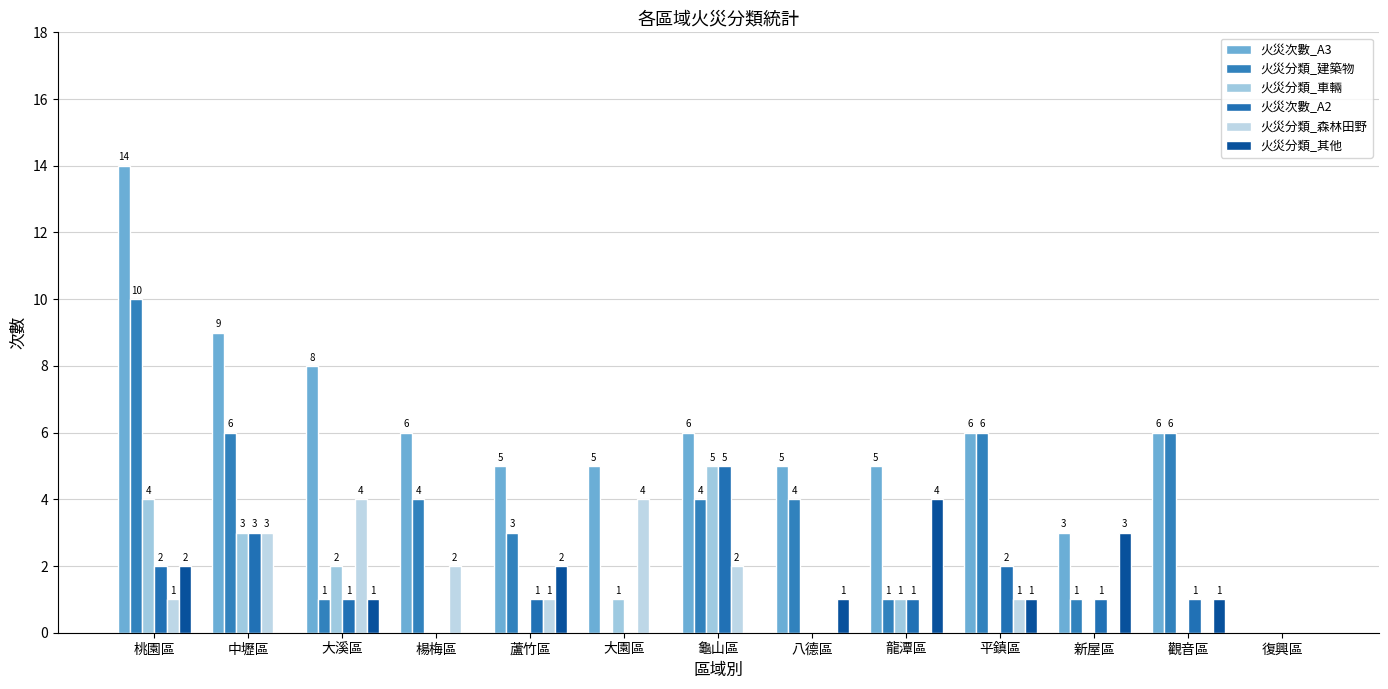

Rank the categories by 火災分類_建築物 value from highest to lowest.

桃園區, 中壢區, 平鎮區, 觀音區, 楊梅區, 龜山區, 八德區, 蘆竹區, 大溪區, 龍潭區, 新屋區, 大園區, 復興區